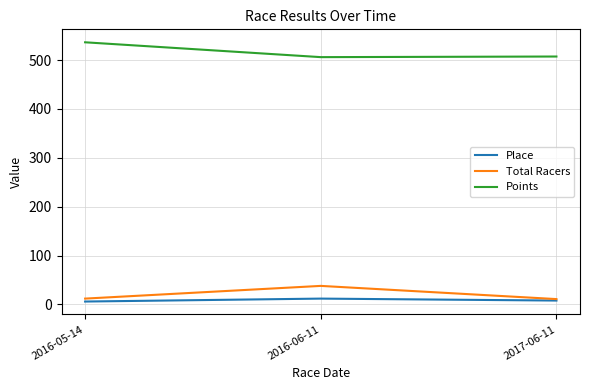

At 2016-06-11, list the series in order from largest to smallest.

Points, Total Racers, Place